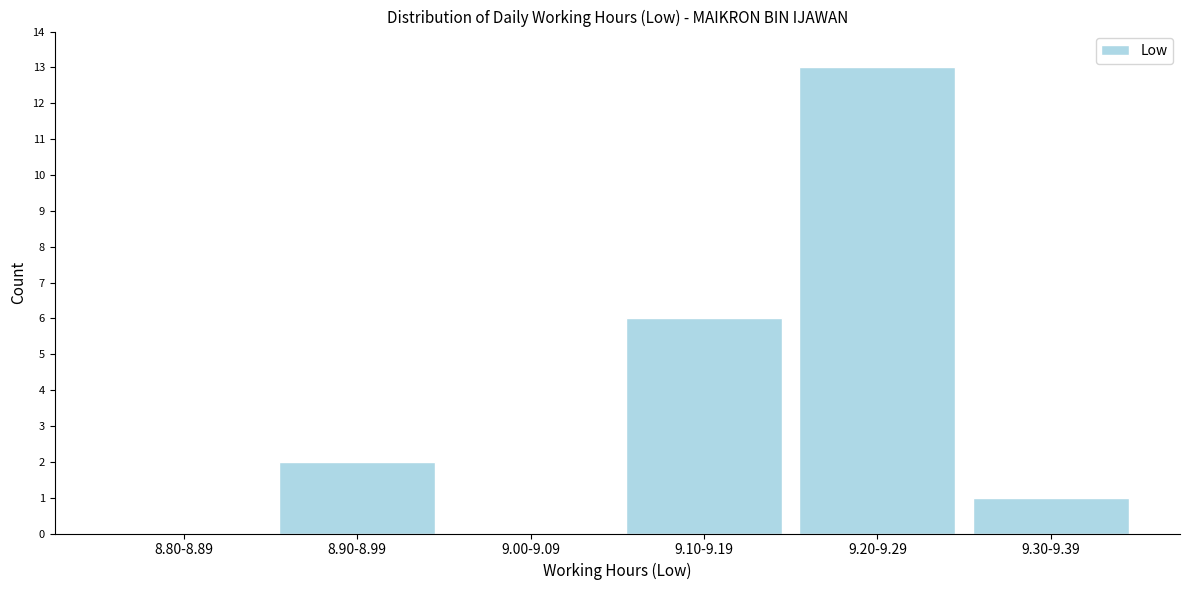

Reading left to right, what are all the values shown in this chart?

8.80-8.89=0	8.90-8.99=2	9.00-9.09=0	9.10-9.19=6	9.20-9.29=13	9.30-9.39=1